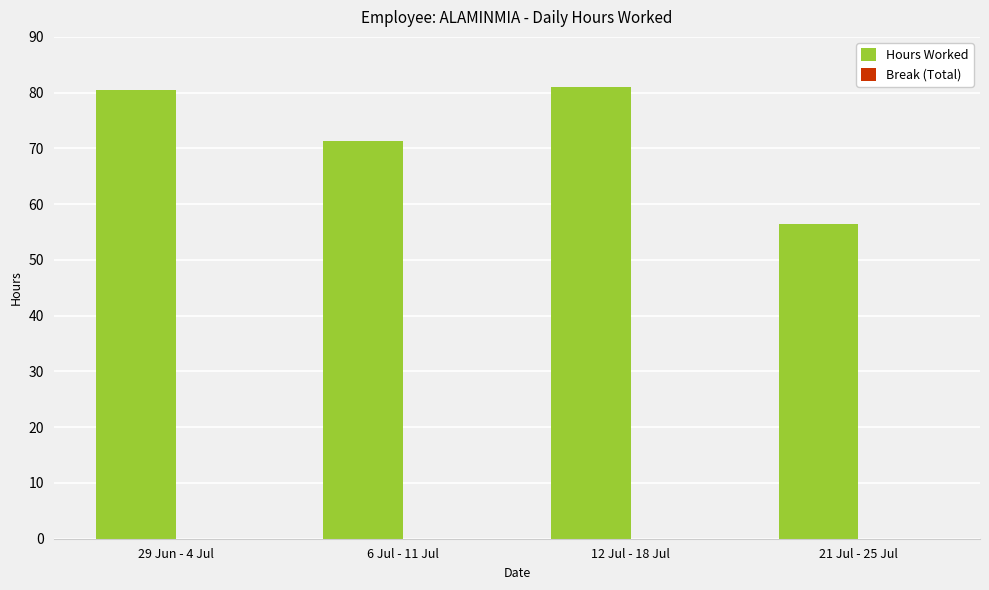

Count the number of categories in the chart.

4